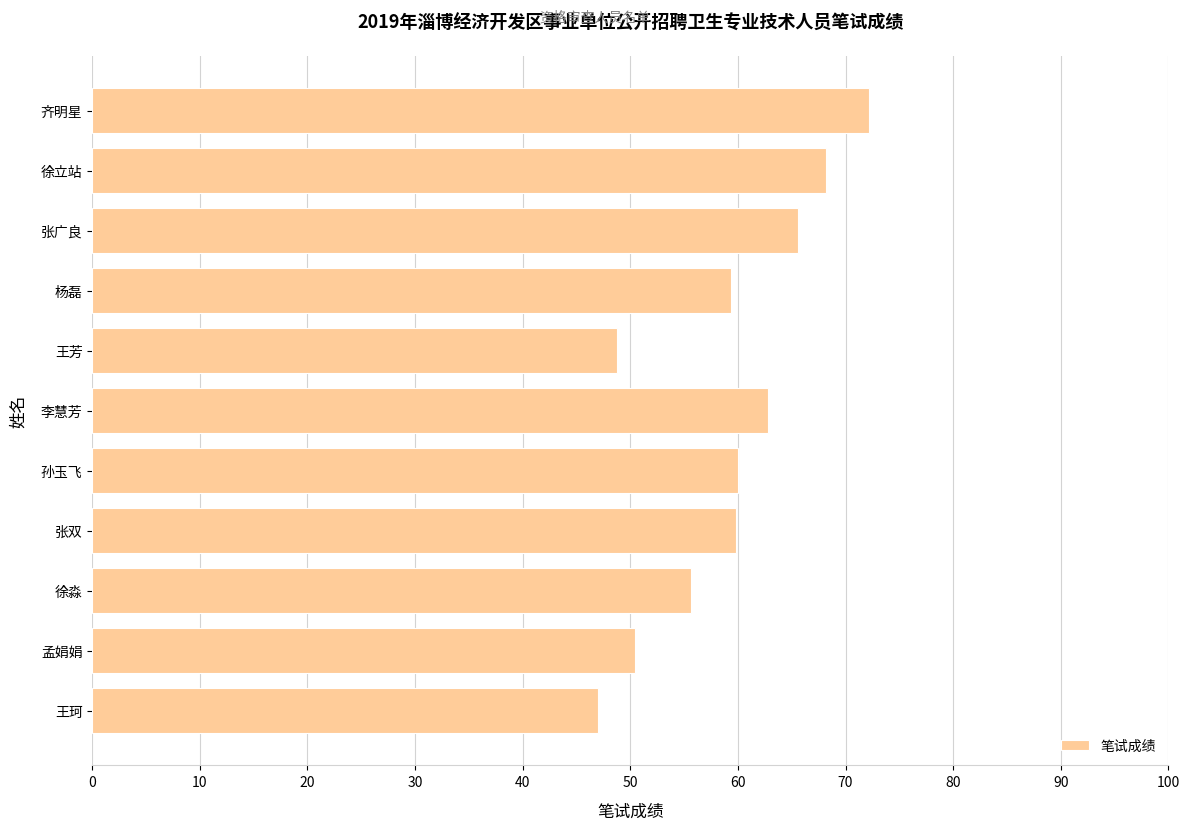

How many data points does each series have?

11